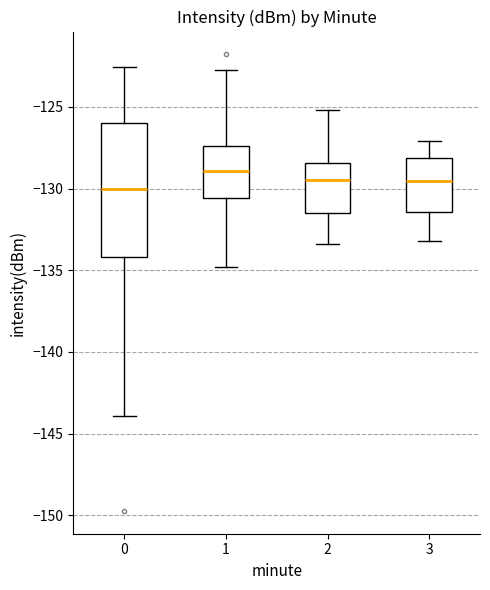

Which box has the highest median line?

1